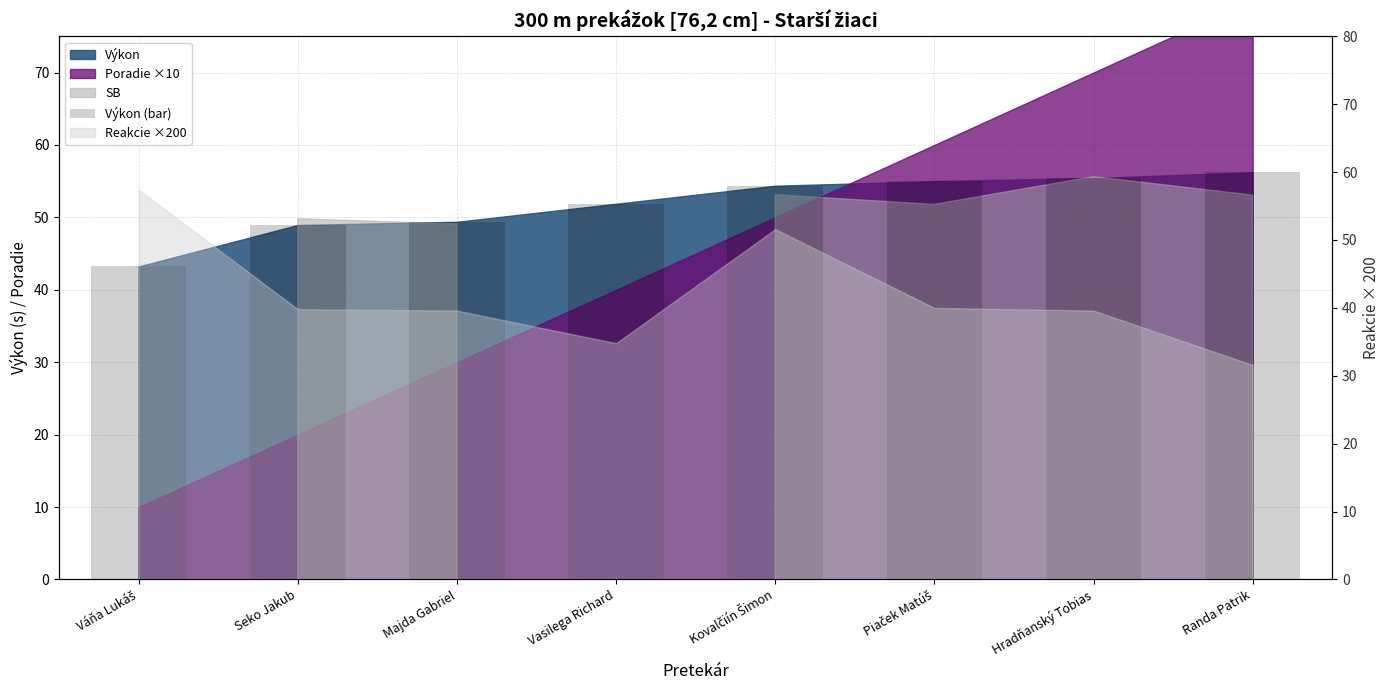

Approximately how many times larger is the value at Hradňanský Tobias compared to Piaček Matúš?

1.0